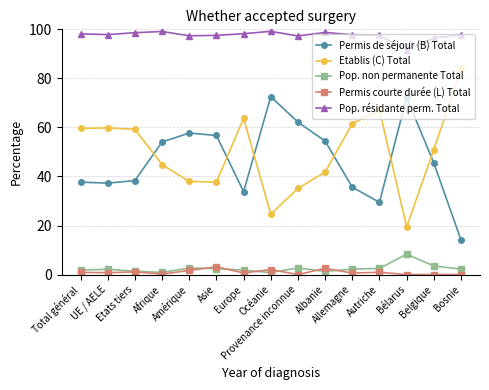

Is it true that Pop. non permanente Total equals 0.9 at Afrique?

True